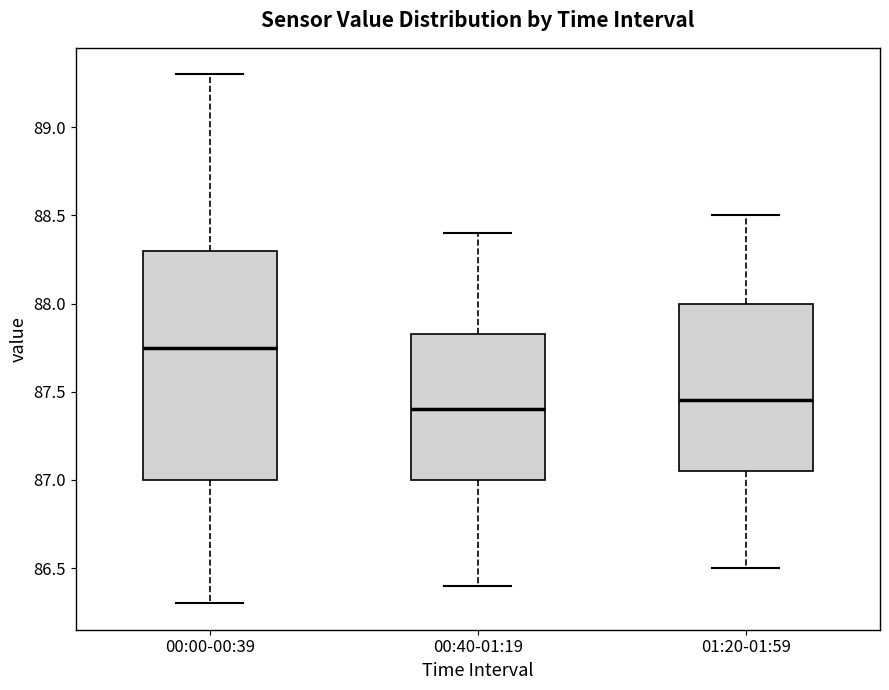

Reading left to right, transcribe this box plot: for each box, give where its median line is, the range the box spans, and where its two whiskers end, as read against the y-axis. The values are not printed on the chart, so give them approximately, as read against the axis.

00:00-00:39: median 87.75, box 87.00 to 88.30, whiskers 86.30 to 89.30
00:40-01:19: median 87.40, box 87.00 to 87.85, whiskers 86.40 to 88.40
01:20-01:59: median 87.45, box 87.05 to 88.00, whiskers 86.50 to 88.50